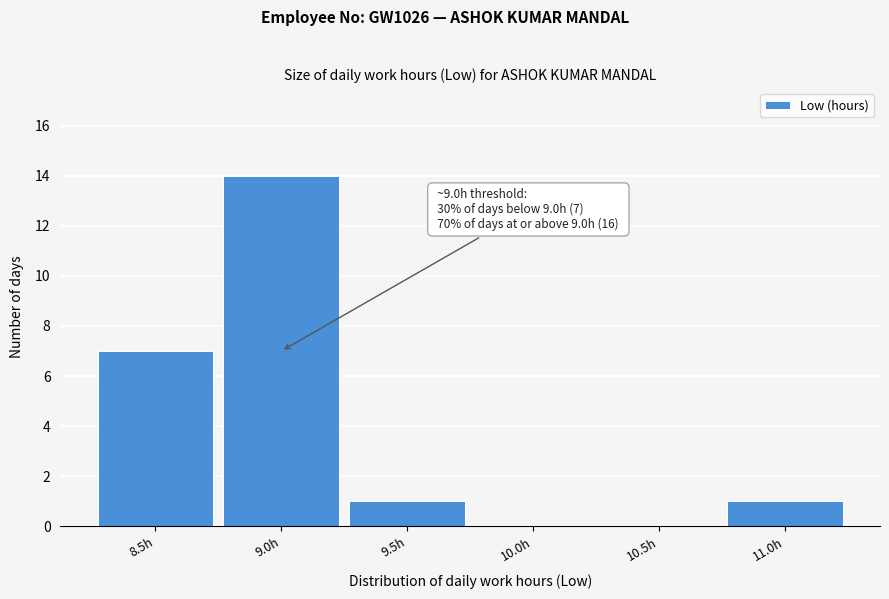

Reading right to left, transcribe all the data shown in this chart.

11.0h=1	10.5h=0	10.0h=0	9.5h=1	9.0h=14	8.5h=7